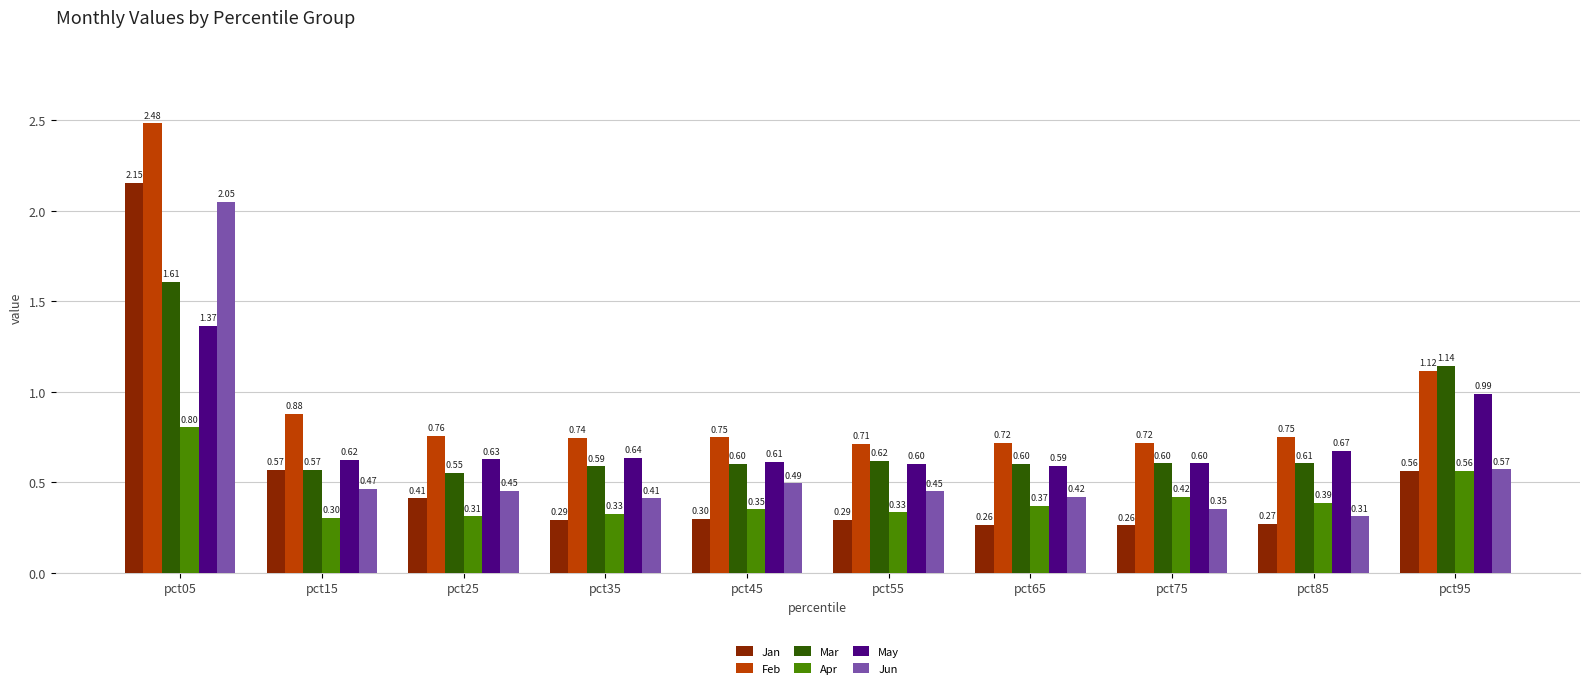

Count the Jun values in the range 0 to 1.

9